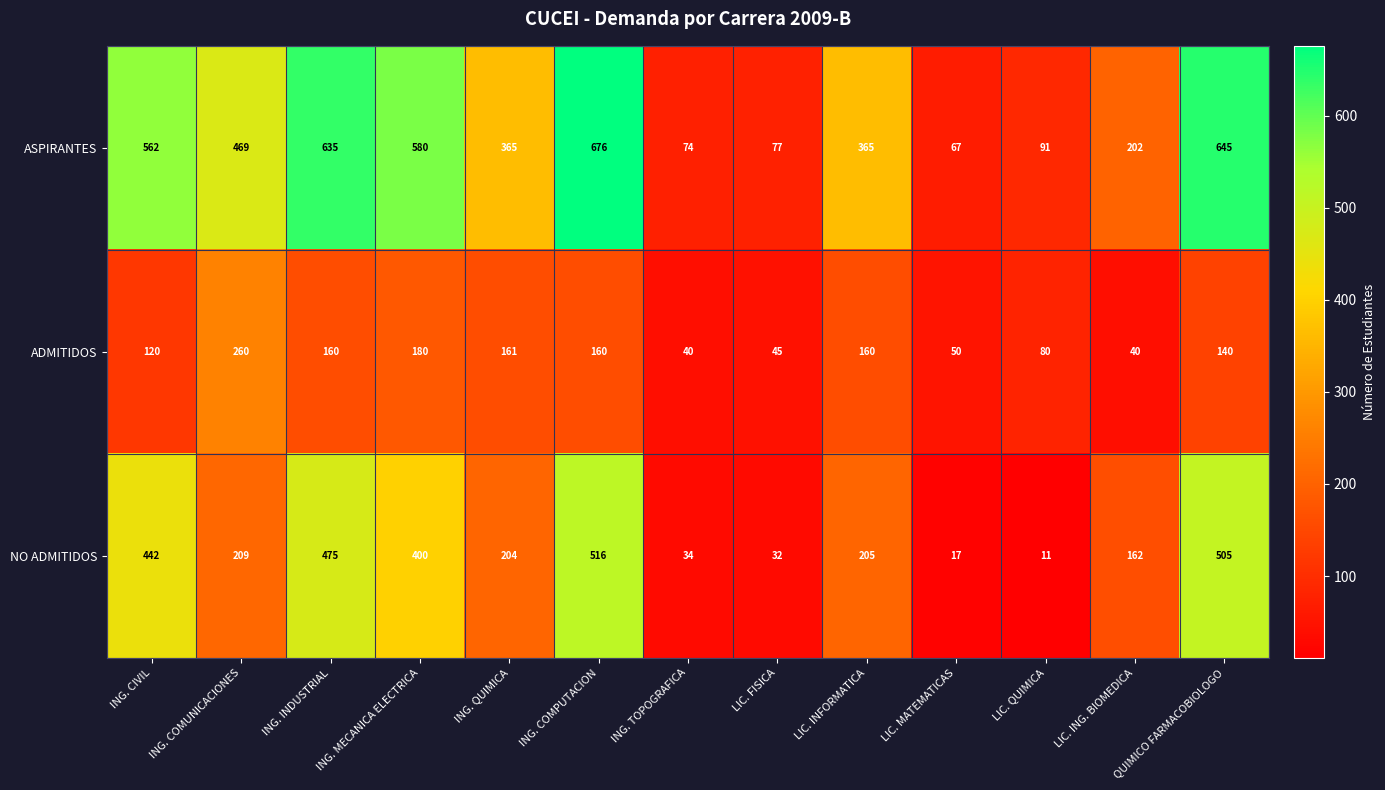

How many categories are shown in the chart?

13